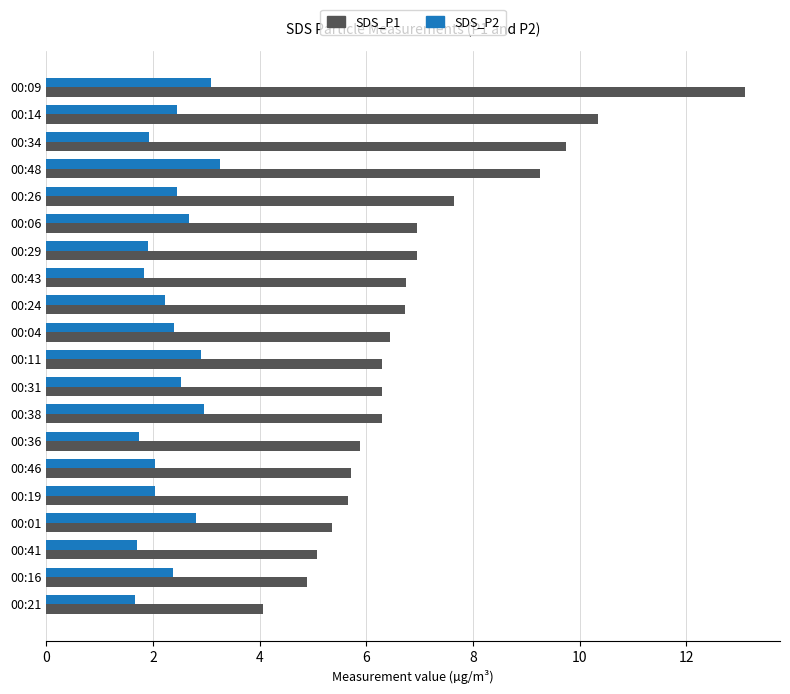

How many data points does each series have?

20